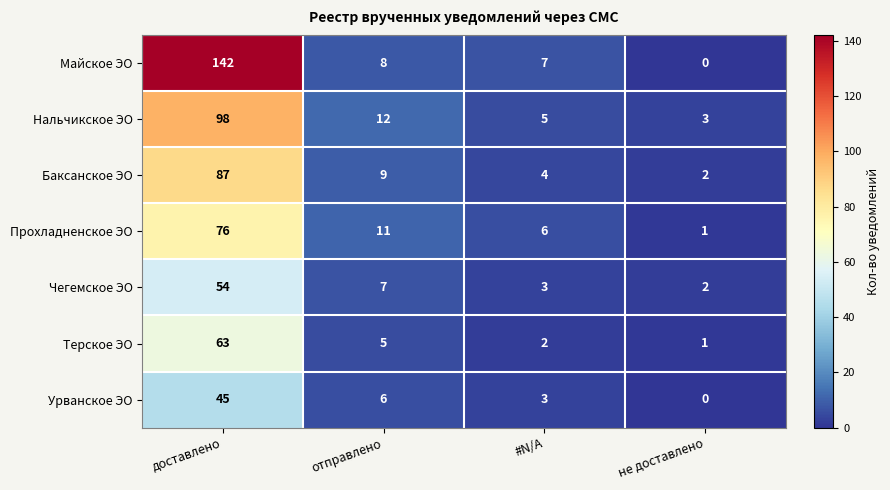

The Нальчикское ЭО series shows 5 at #N/A. True or false?

True